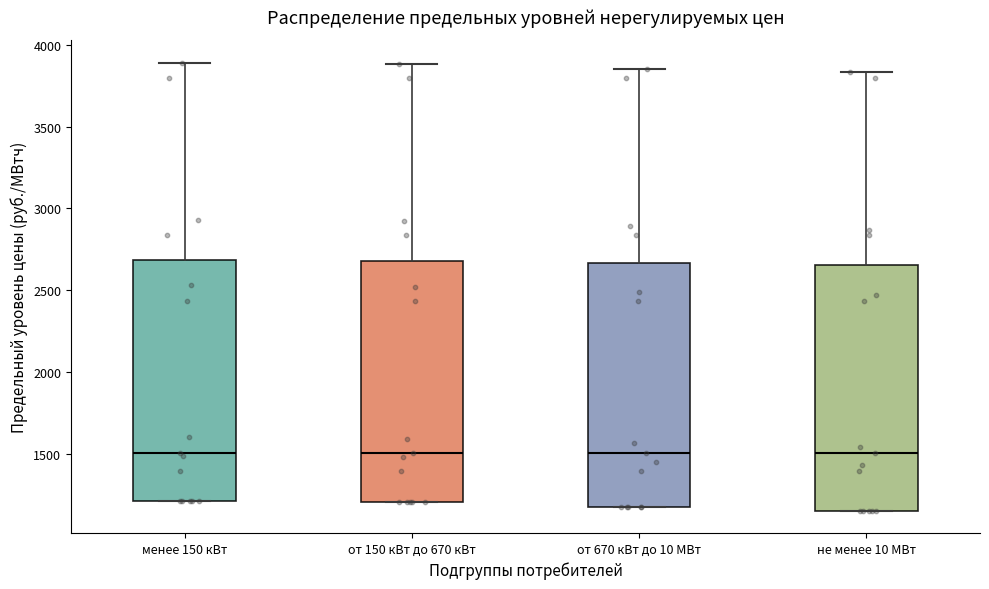

Reading left to right, transcribe this box plot: for each box, give where its median line is, the range the box spans, and where its two whiskers end, as read against the y-axis. The values are not printed on the chart, so give them approximately, as read against the axis.

менее 150 кВт: median 1500, box 1200 to 2700, whiskers 1200 to 3900
от 150 кВт до 670 кВт: median 1500, box 1200 to 2700, whiskers 1200 to 3900
от 670 кВт до 10 МВт: median 1500, box 1200 to 2650, whiskers 1200 to 3850
не менее 10 МВт: median 1500, box 1150 to 2650, whiskers 1150 to 3850